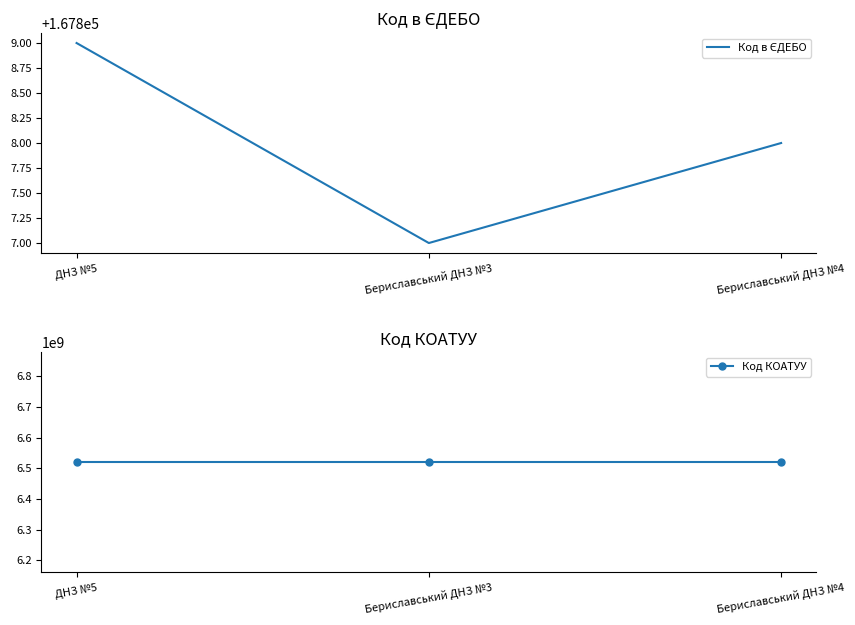

The value of Код КОАТУУ at Бериславський ДНЗ №3 is 6520610100. True or false?

True